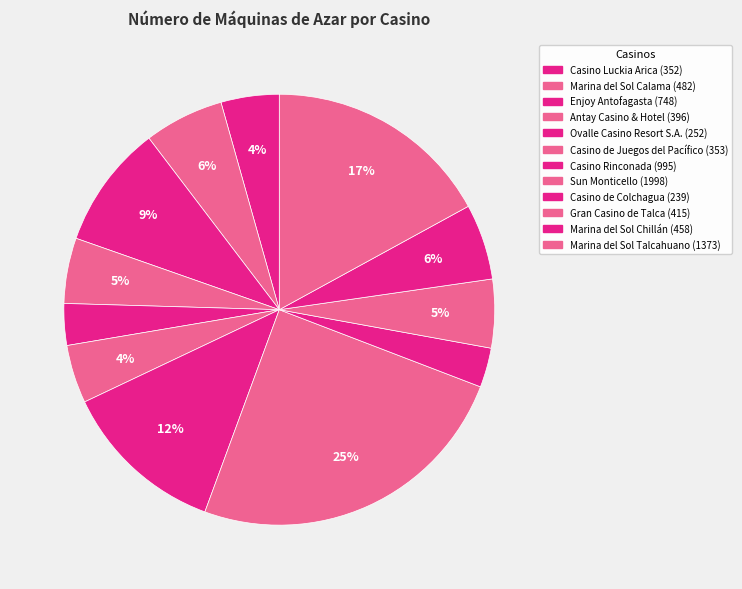

How many segments does this pie chart have?

12